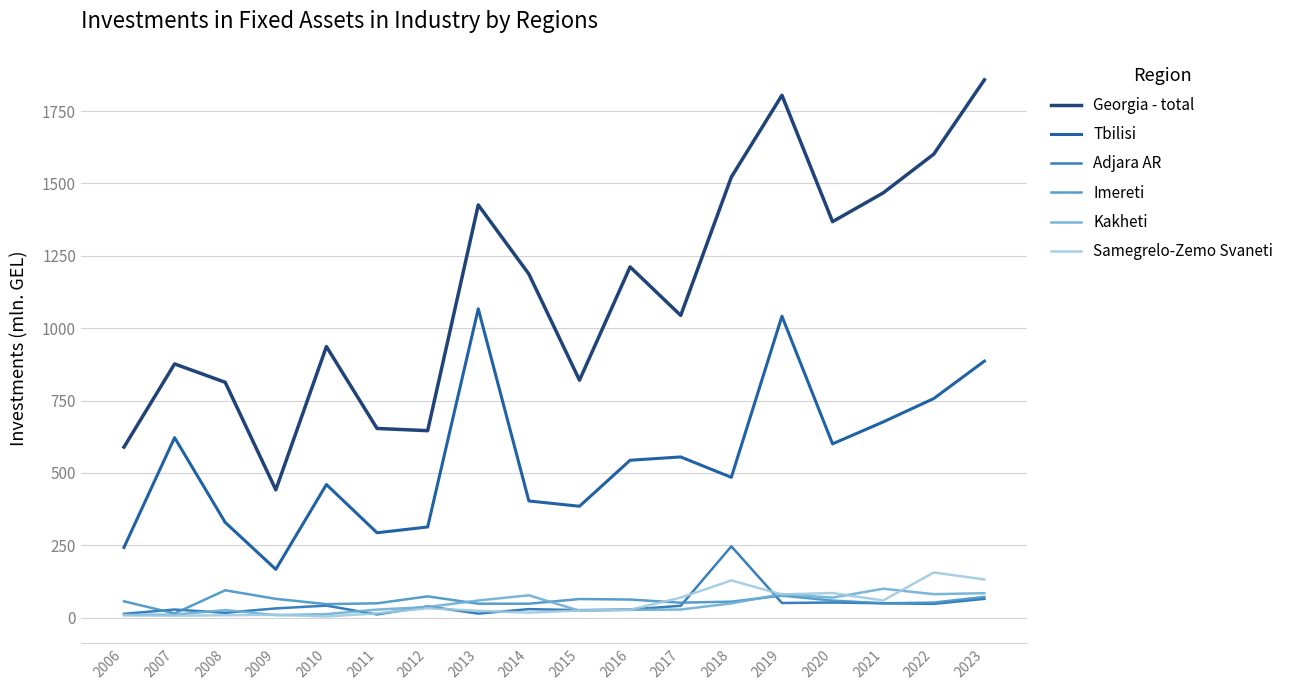

What are all the series names shown in the legend?

Georgia - total, Tbilisi, Adjara AR, Imereti, Kakheti, Samegrelo-Zemo Svaneti